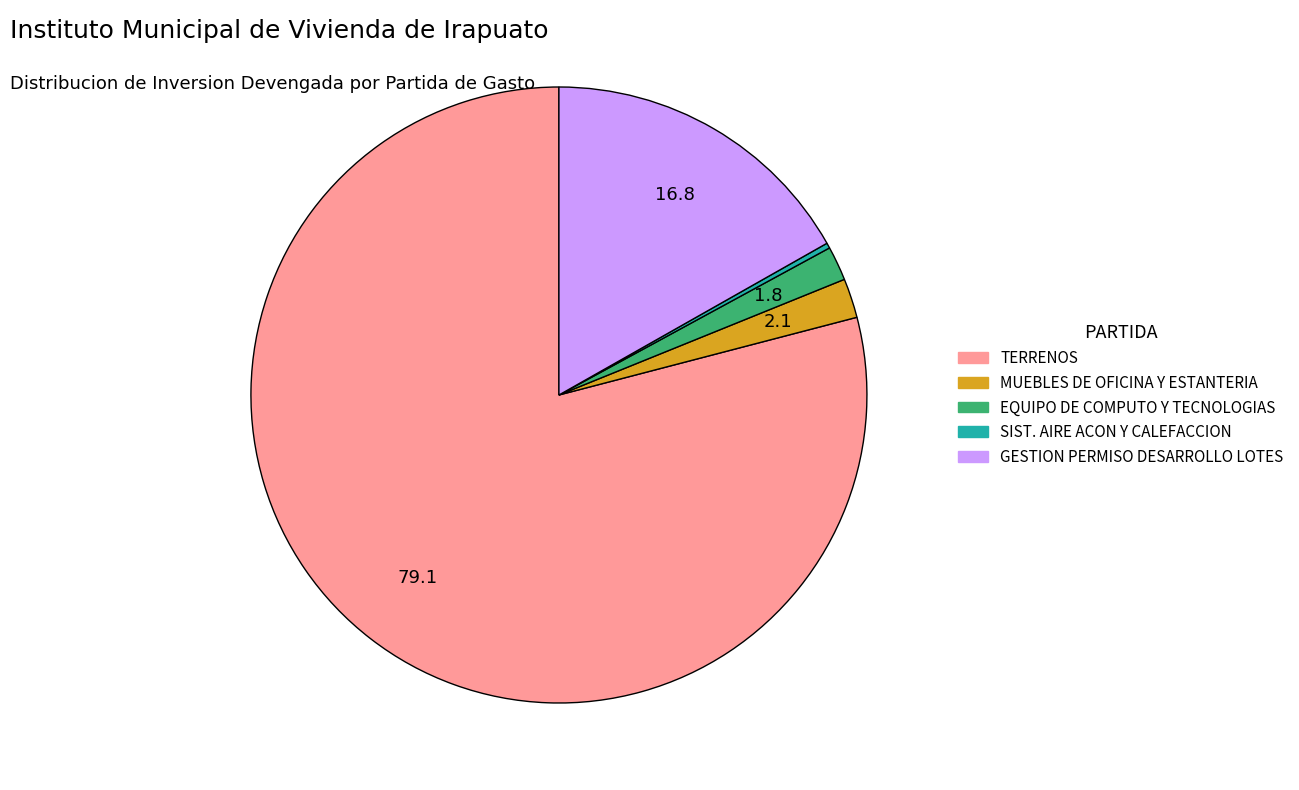

Is there a majority slice in this chart?

Yes